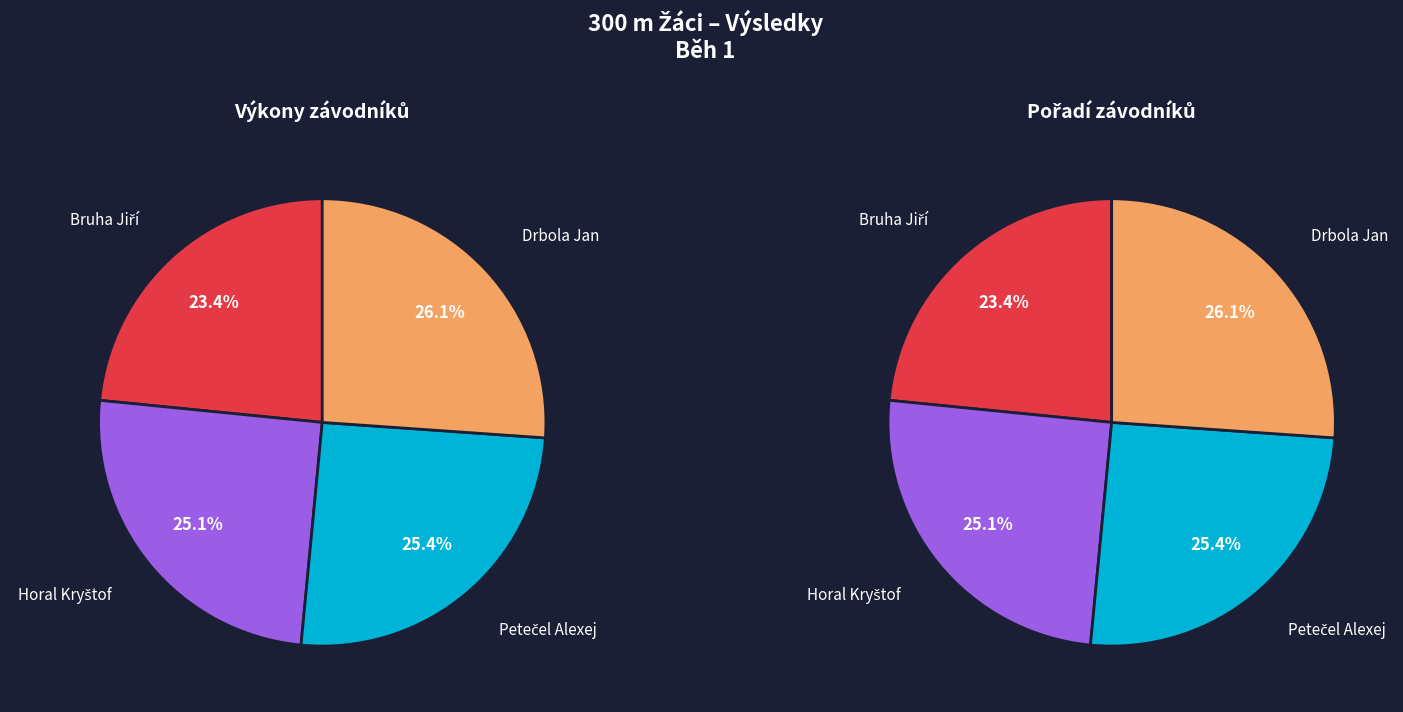

How many slices are in this pie chart?

4